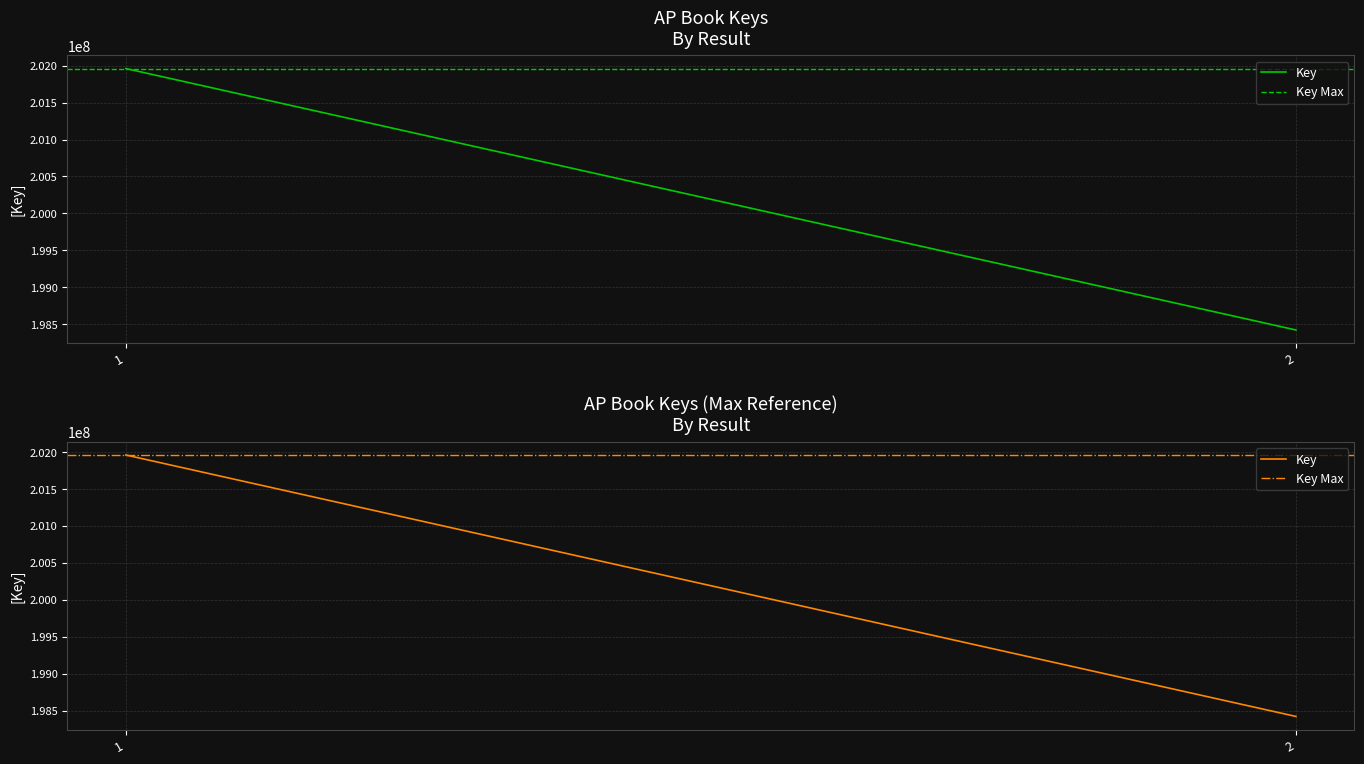

Reading left to right, what are all the values shown in this chart?

Key: 201961152	198422005
Key Max: 201961152	201961152